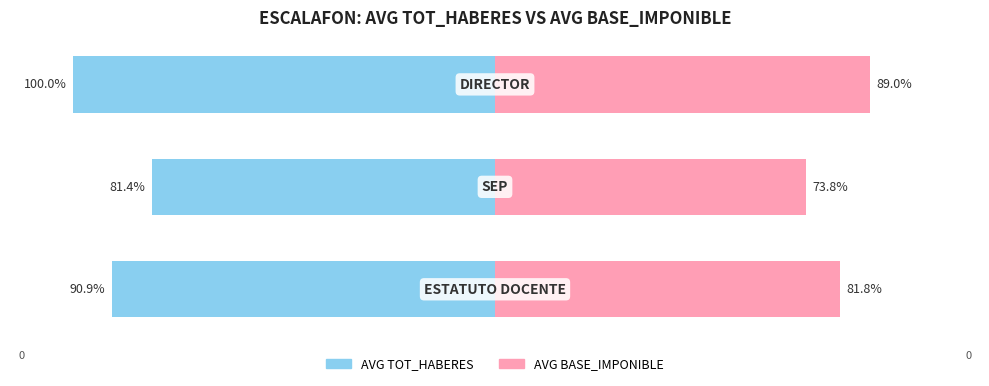

Which series has the largest range (max minus min)?

AVG TOT_HABERES